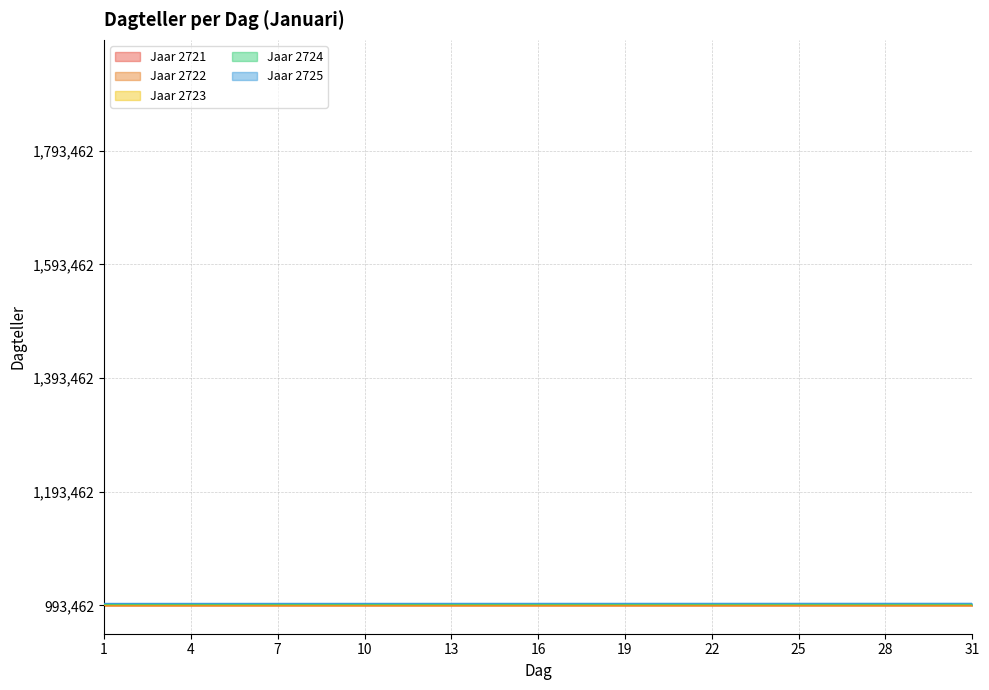

Is the value of Jaar 2722 at 4 greater than the value of Jaar 2723 at 16?

No